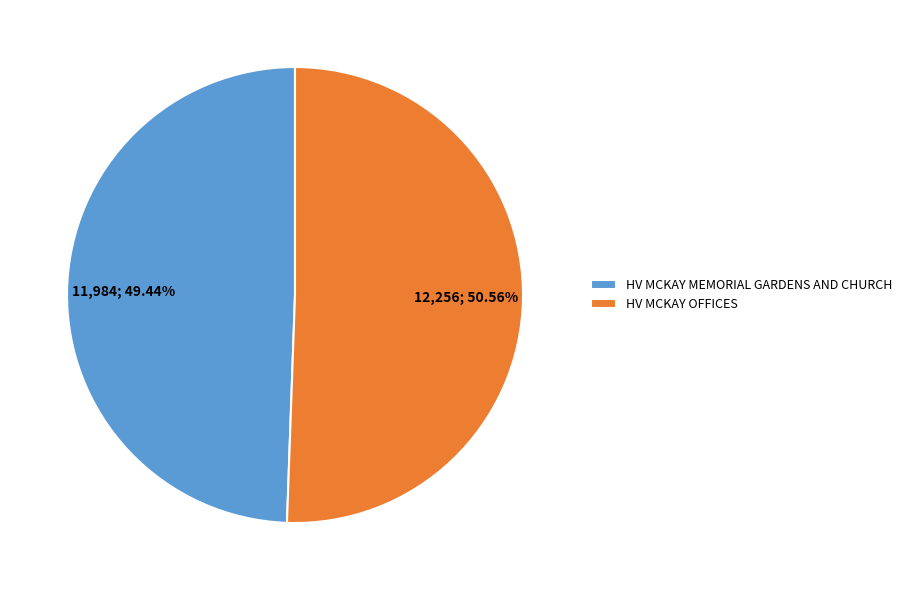

Rank the categories by value from highest to lowest.

HV MCKAY OFFICES, HV MCKAY MEMORIAL GARDENS AND CHURCH